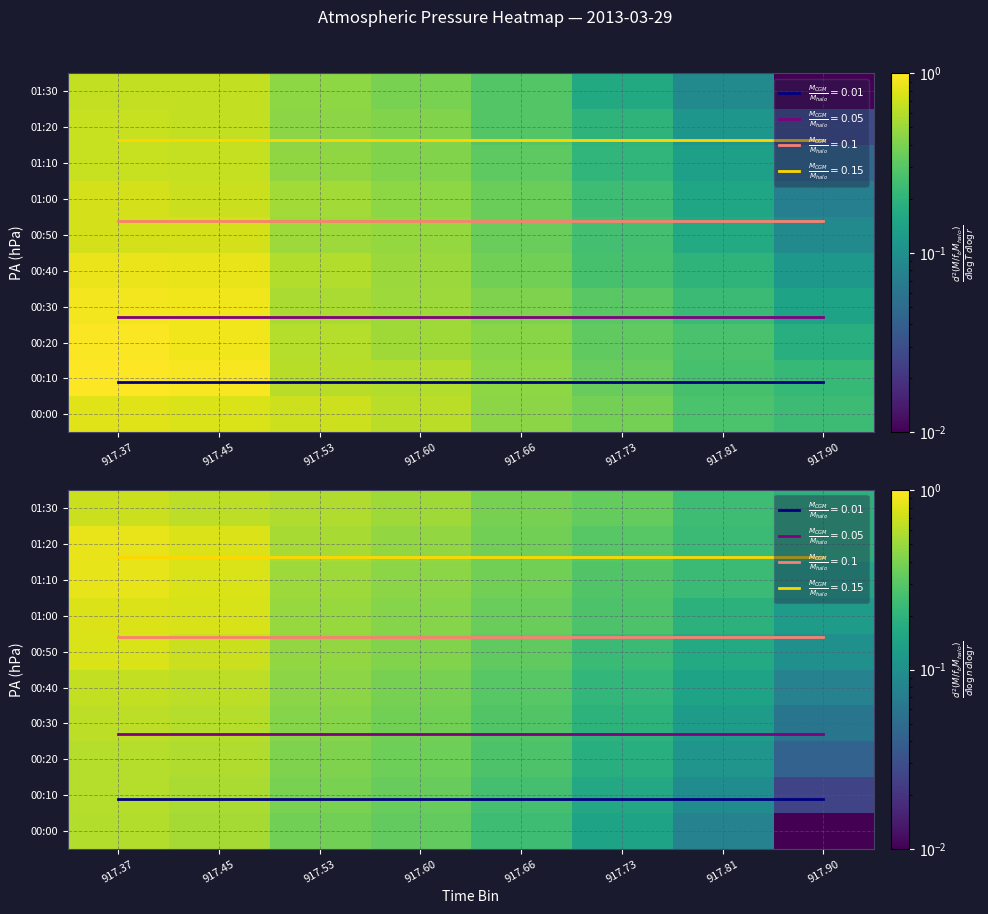

What is the total value across all series at 917.37?

7.0